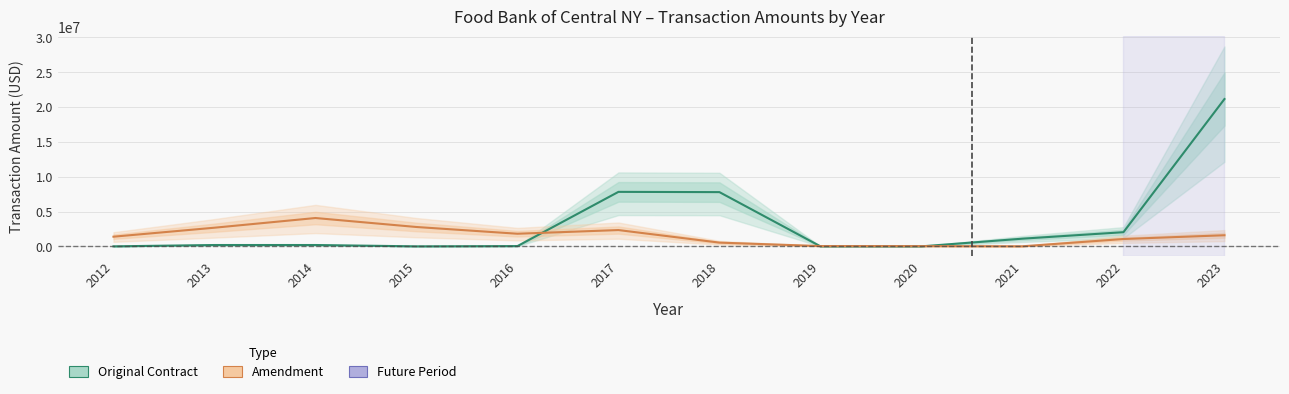

What is the lowest value of the Amendment series?

9690.0